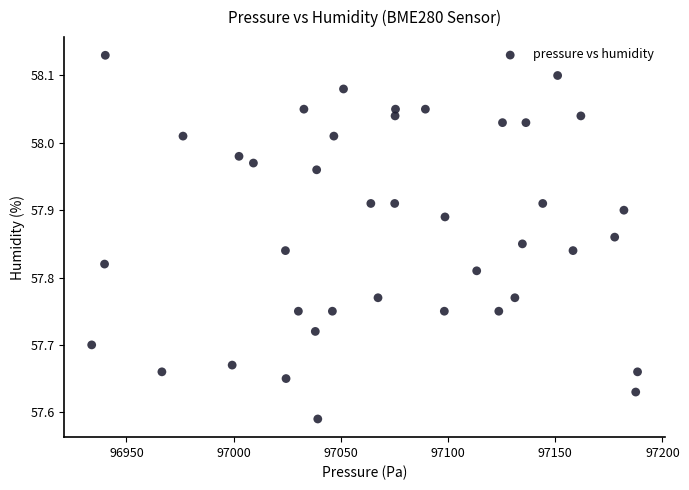

What is the range of Y values (max minus min)?

0.5